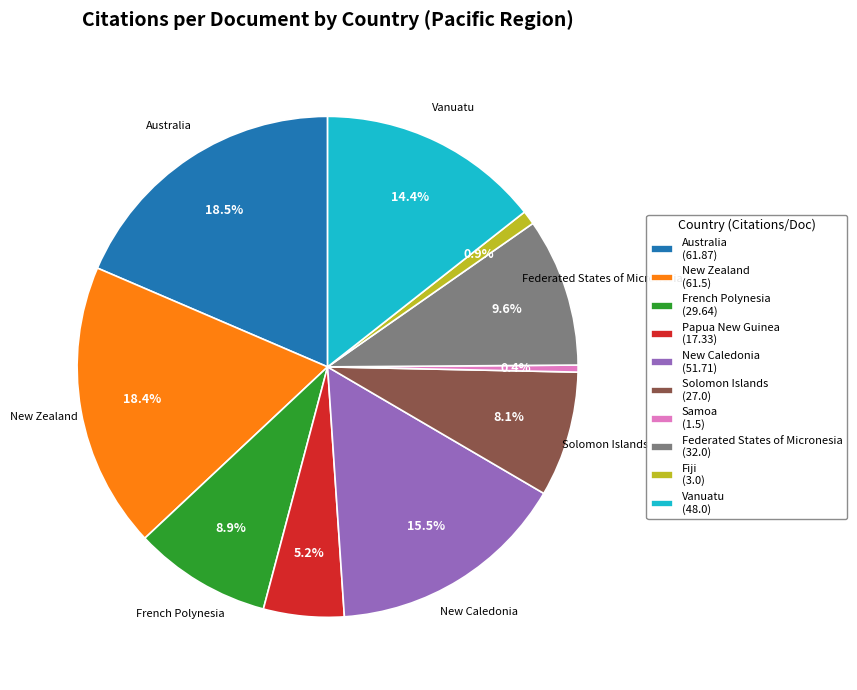

Does New Zealand account for over 50% of the chart?

No